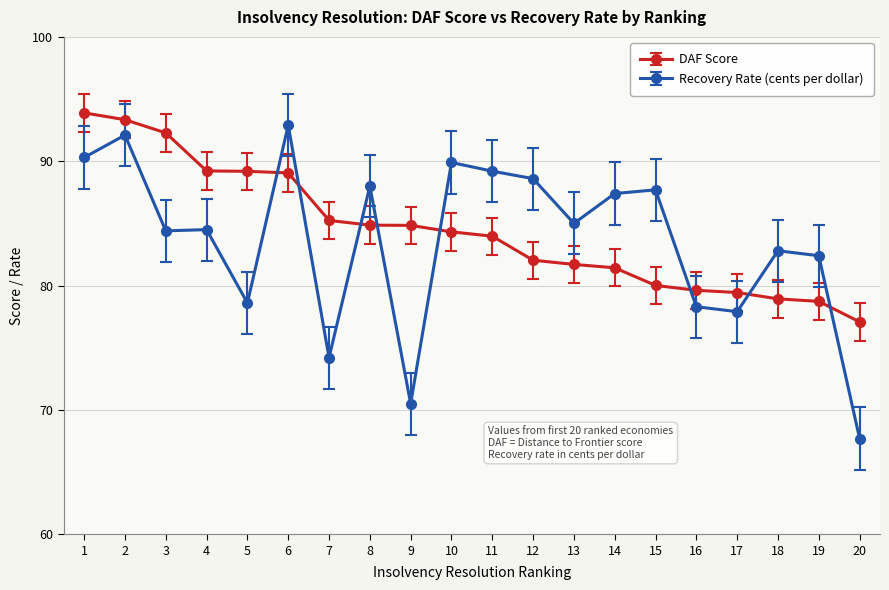

What is the difference between the highest and lowest values at 7?

11.0